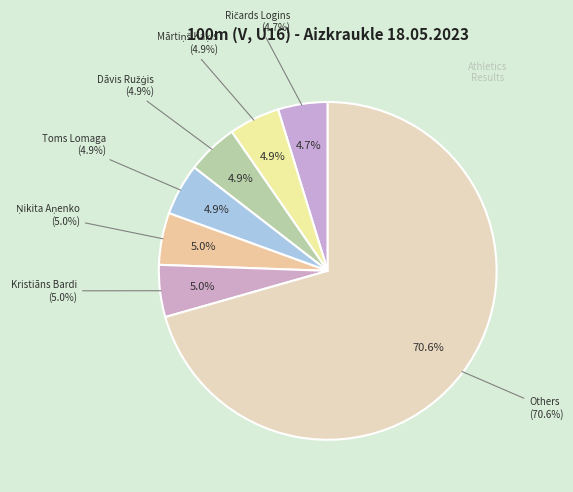

Is it true that Ralfs Daniels Lācis is 1% of the pie?

False